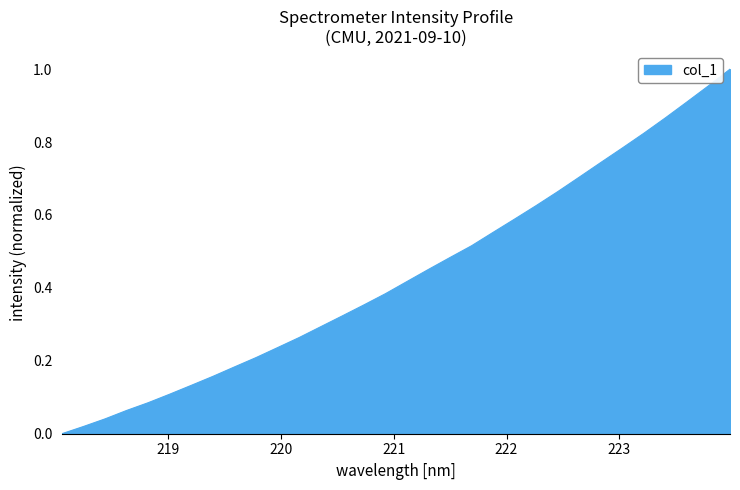

Which label corresponds to the smallest value in the chart?

218.0596